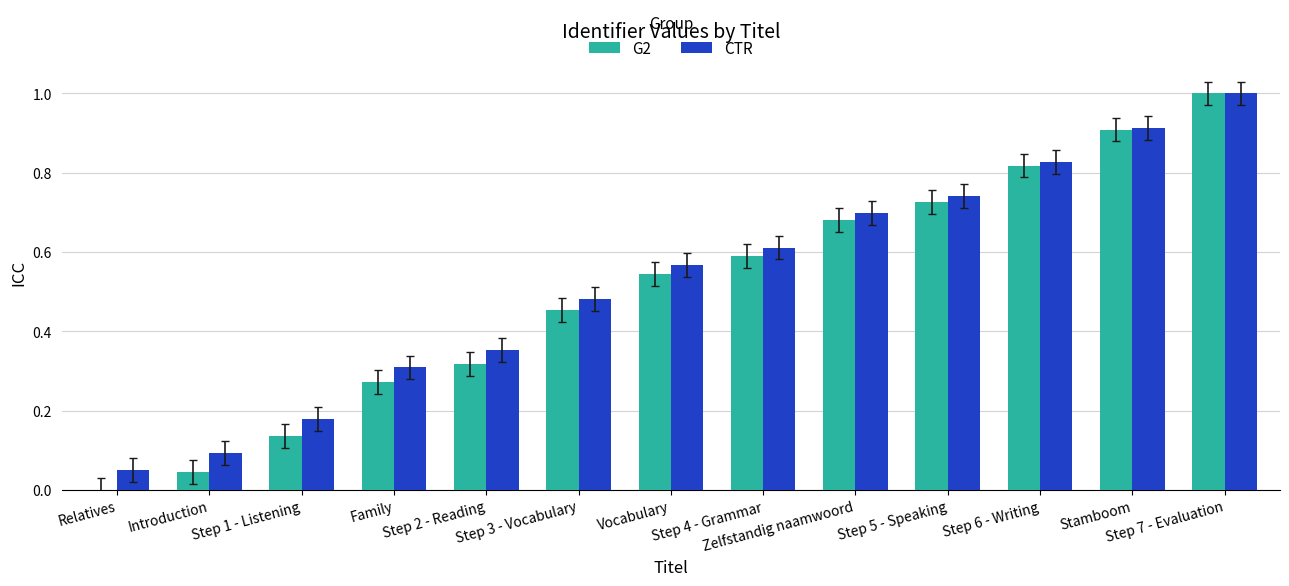

What are all the series names shown in the legend?

G2, CTR